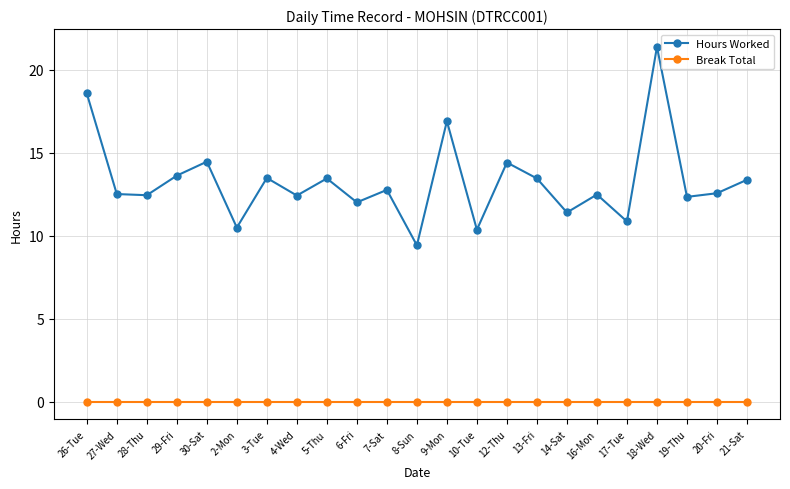

What is the total value across all series at 14-Sat?

11.4